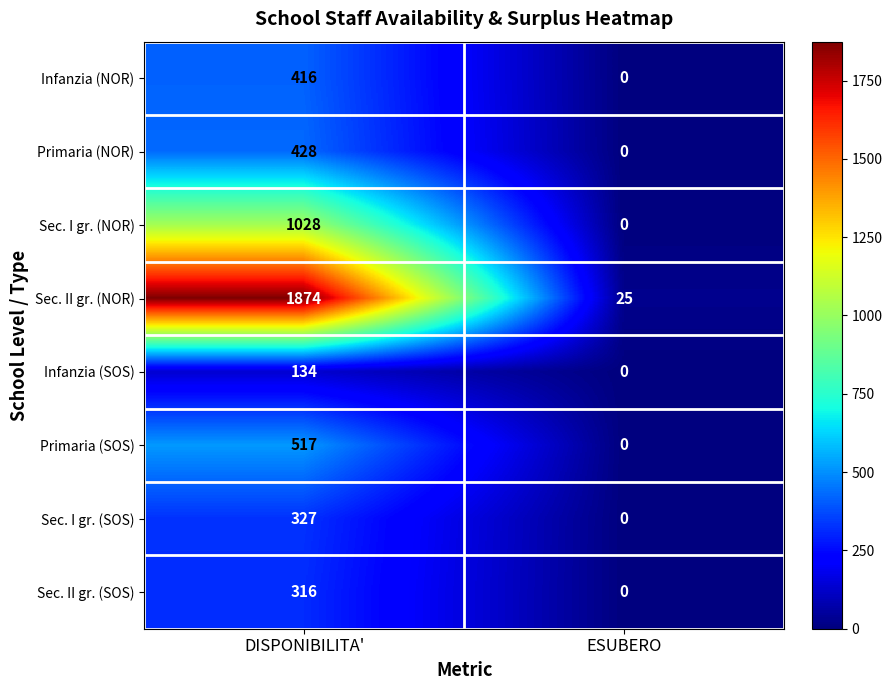

What is the difference between the maximum and minimum values in the Infanzia (NOR) series?

416